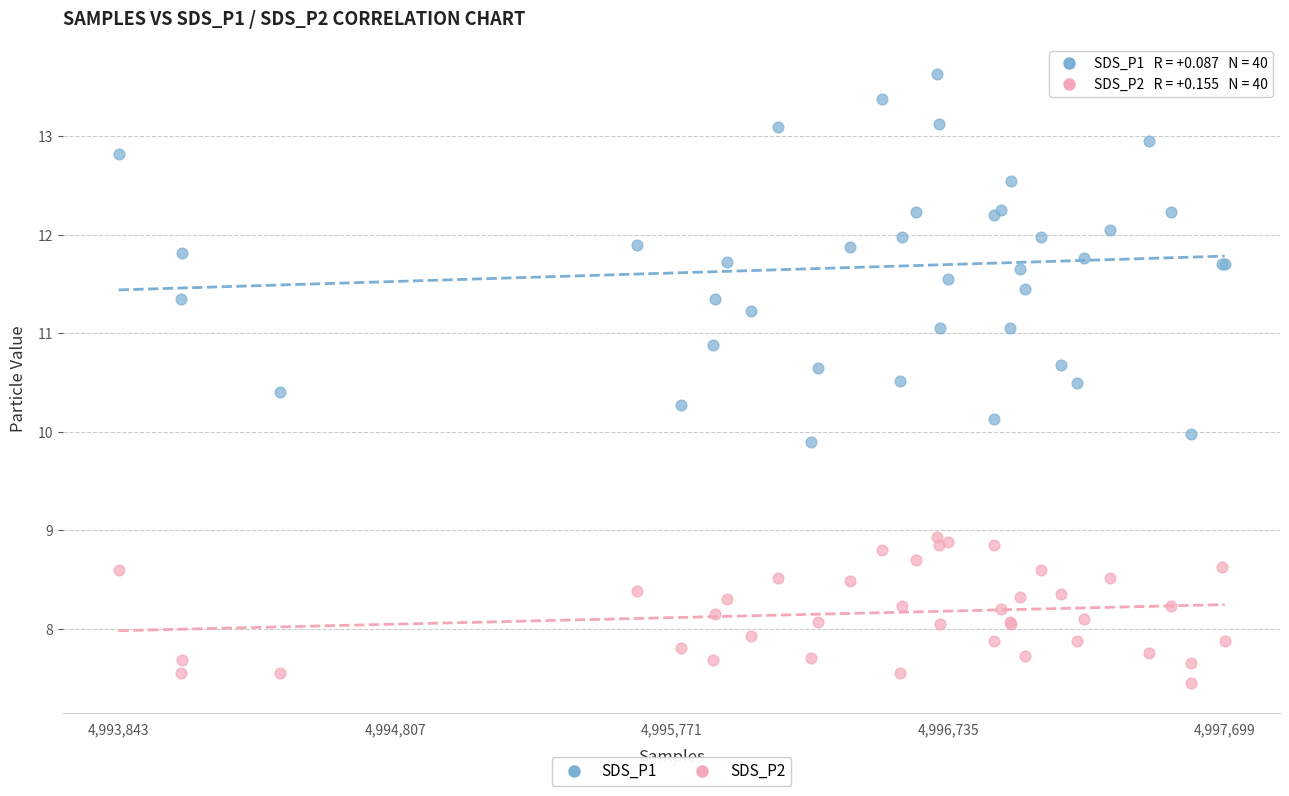

Which series contains the lowest Y value?

SDS_P2